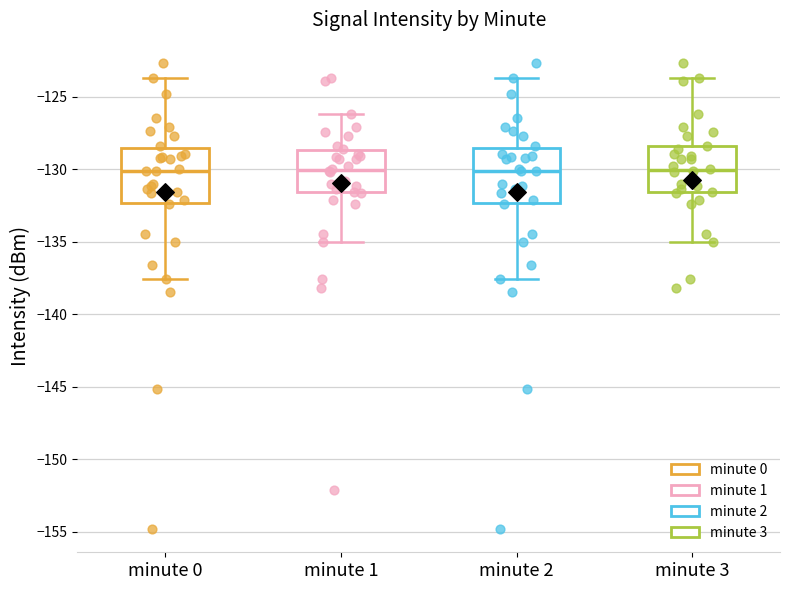

Reading left to right, transcribe this box plot: for each box, give where its median line is, the range the box spans, and where its two whiskers end, as read against the y-axis. The values are not printed on the chart, so give them approximately, as read against the axis.

minute 0: median -130.0, box -132.5 to -128.5, whiskers -137.5 to -123.5
minute 1: median -130.0, box -131.5 to -128.5, whiskers -135.0 to -126.0
minute 2: median -130.0, box -132.5 to -128.5, whiskers -137.5 to -123.5
minute 3: median -130.0, box -131.5 to -128.5, whiskers -135.0 to -123.5